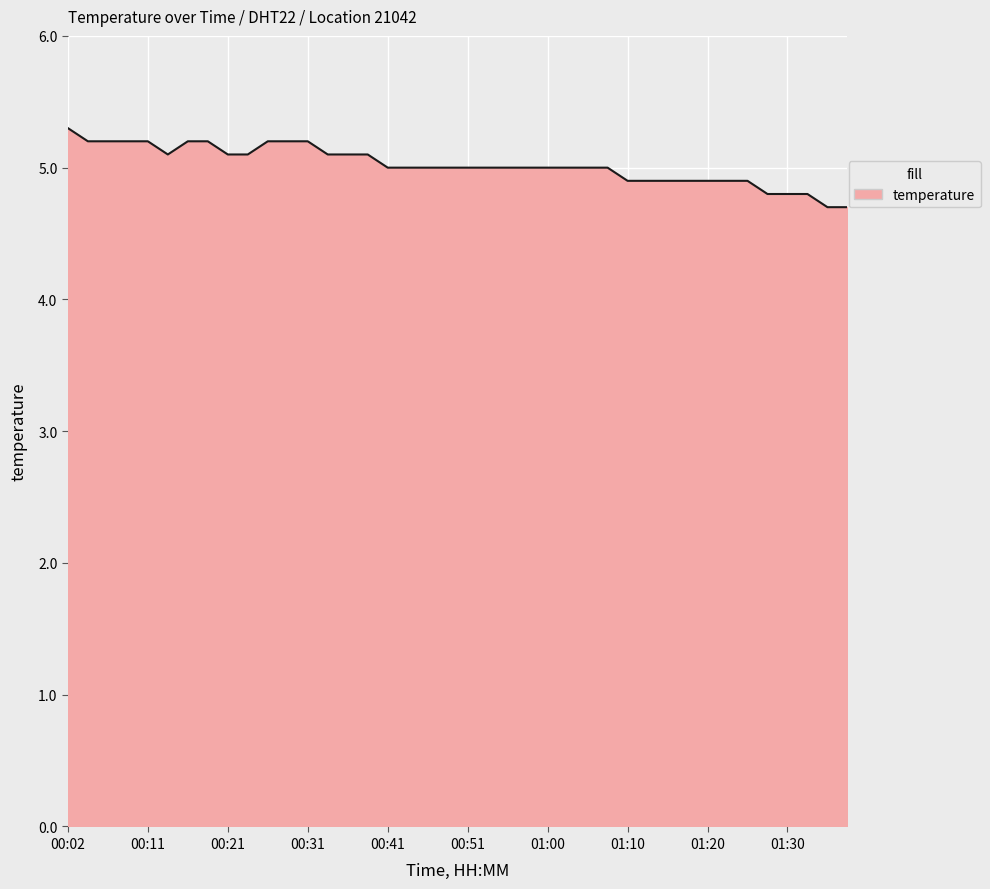

What is the minimum value shown in the chart?

4.7